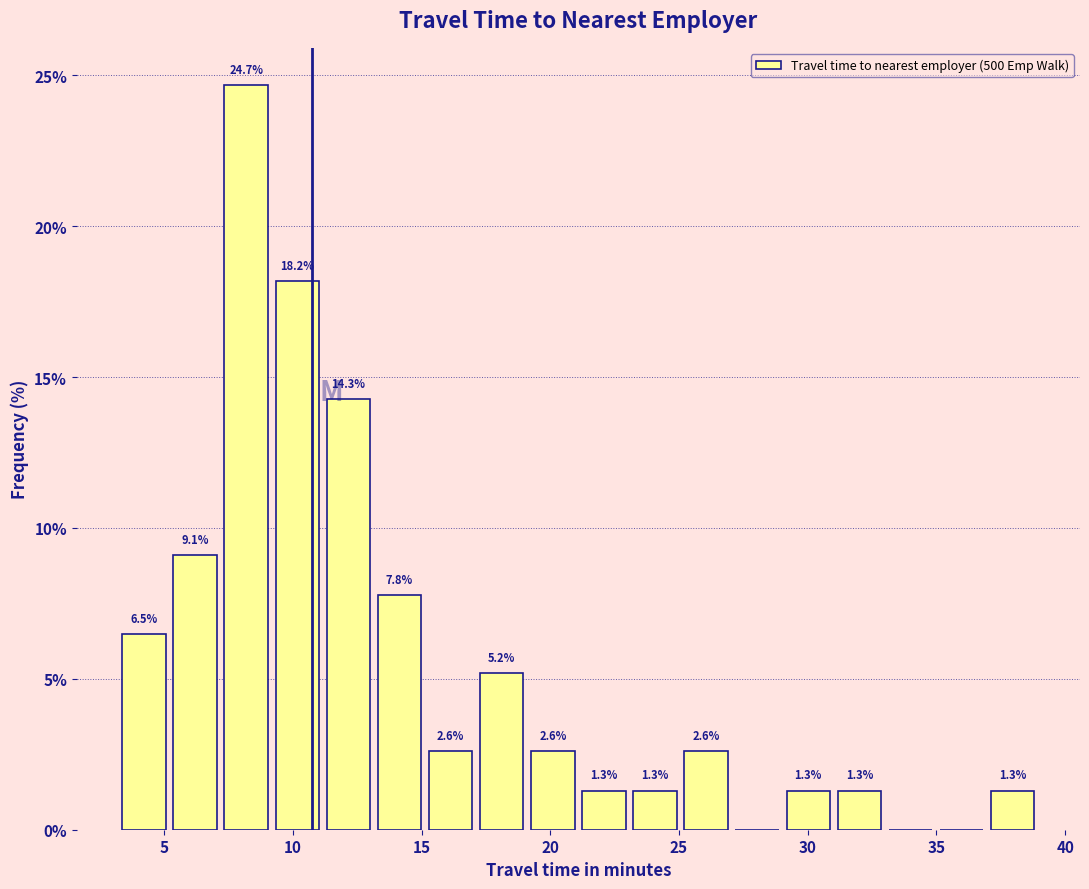

Read against the x-axis, roughly where is the centre of the tallest bar?

8.0